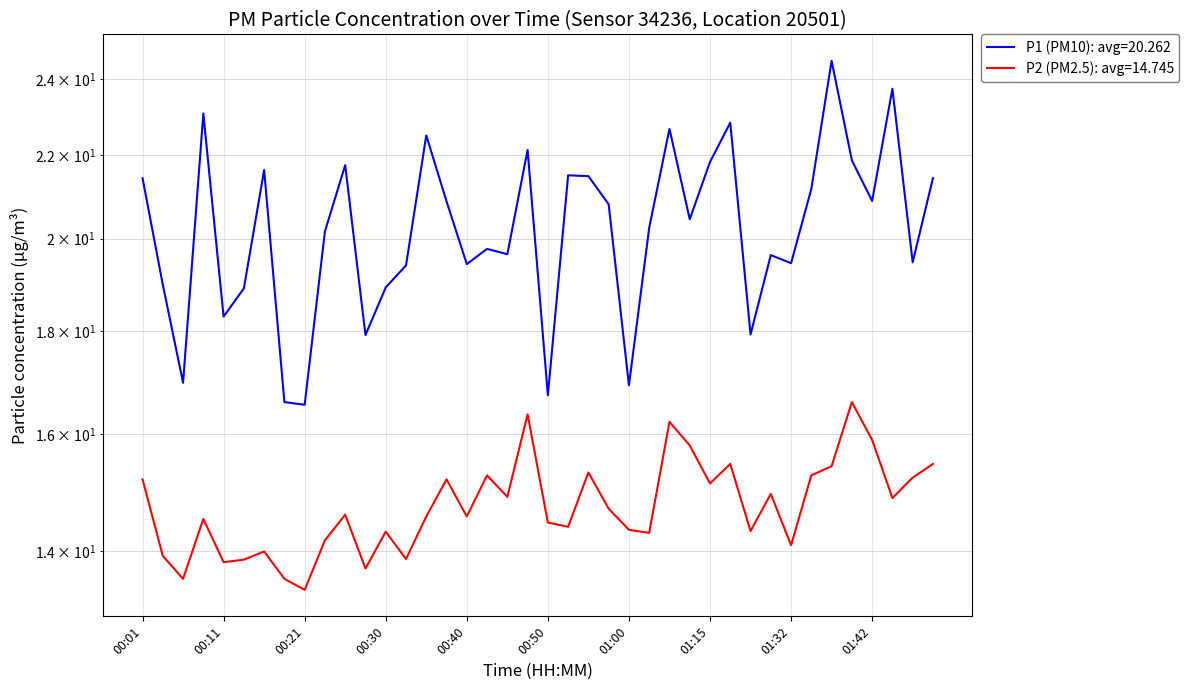

Does the chart display data point markers on the line(s)?

No